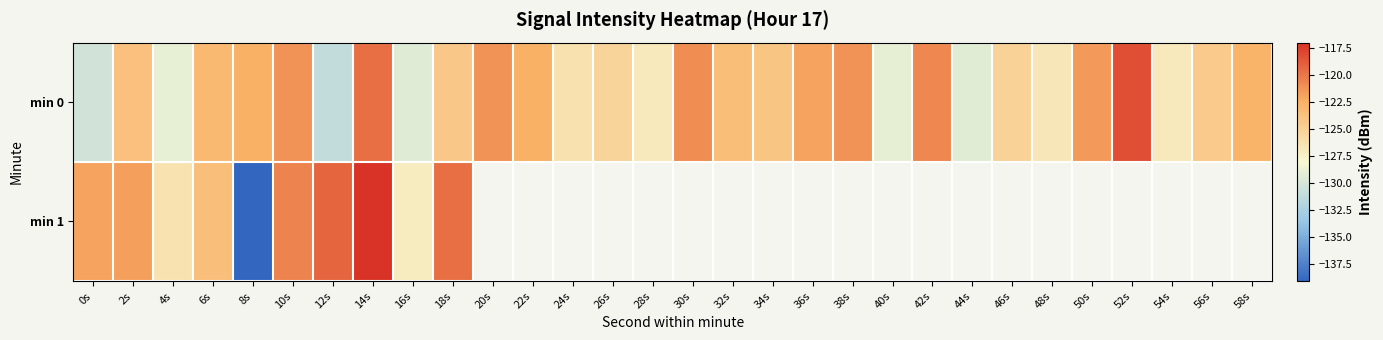

What is the approximate value of min 1 at 0s?

-121.9